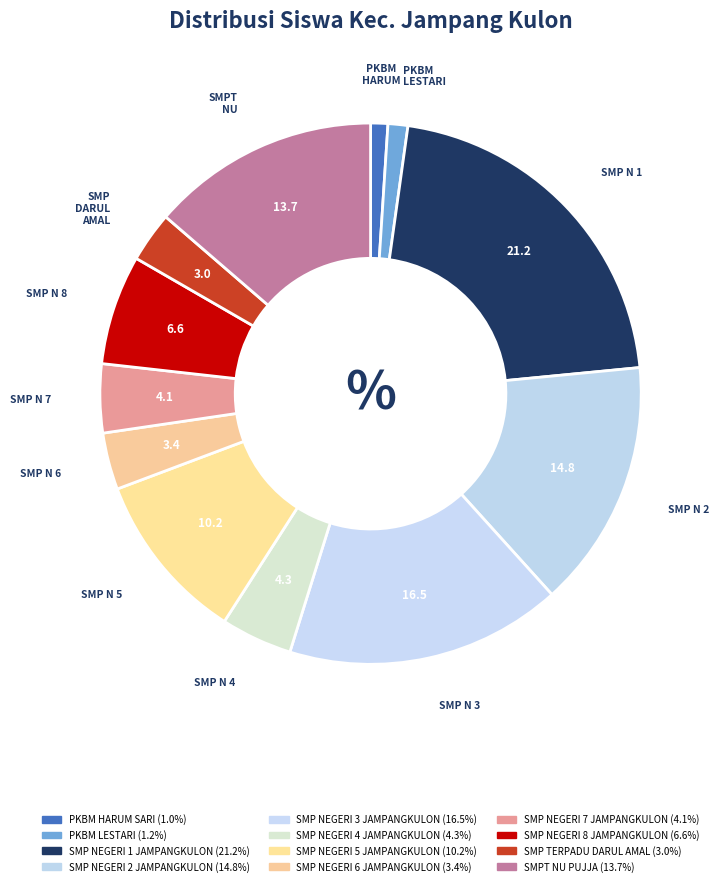

How many slices are in this pie chart?

12